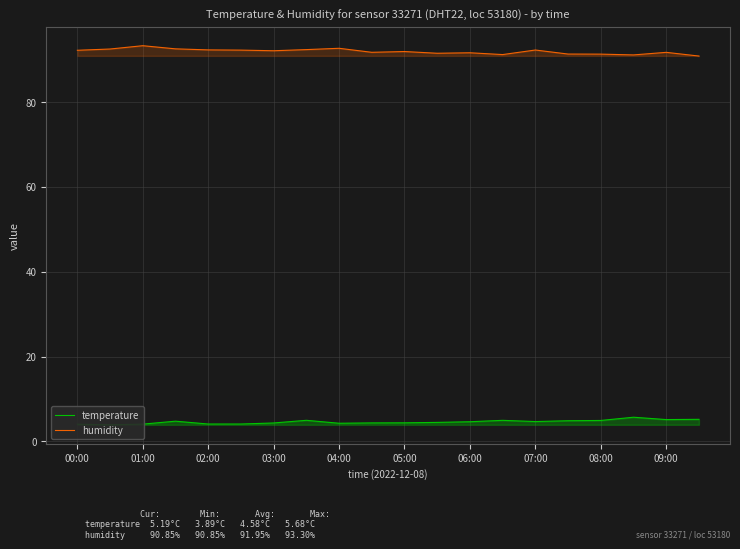

True or false: humidity has more than 2 interior local peaks.

True